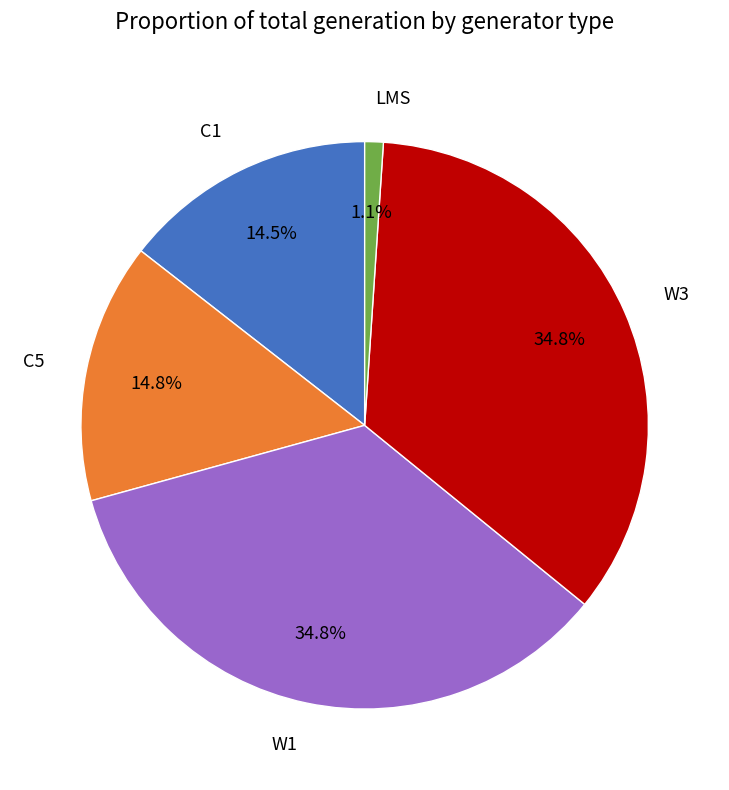

Does W3 represent more than half of the total?

No